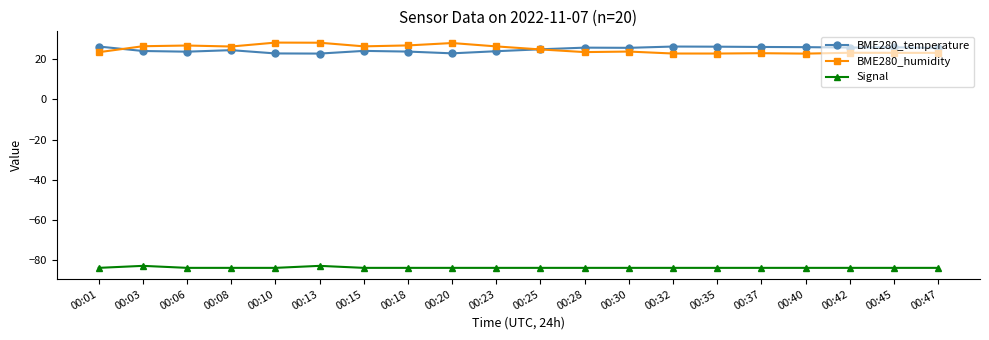

What is the highest value of the BME280_humidity series?

28.4